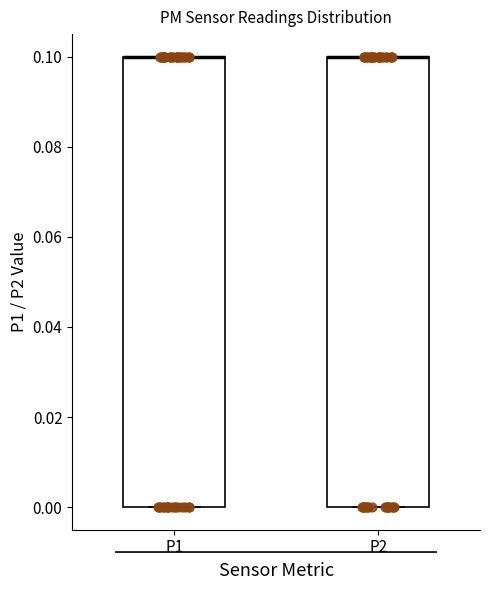

Where is the upper edge of the box for P2 on the y-axis? The values are not printed on the chart, so give them approximately, as read against the axis.

0.1